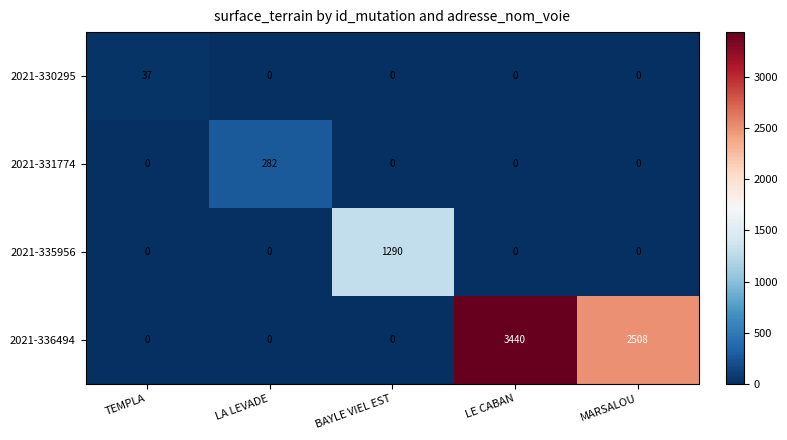

Which series has the largest total across all categories?

2021-336494